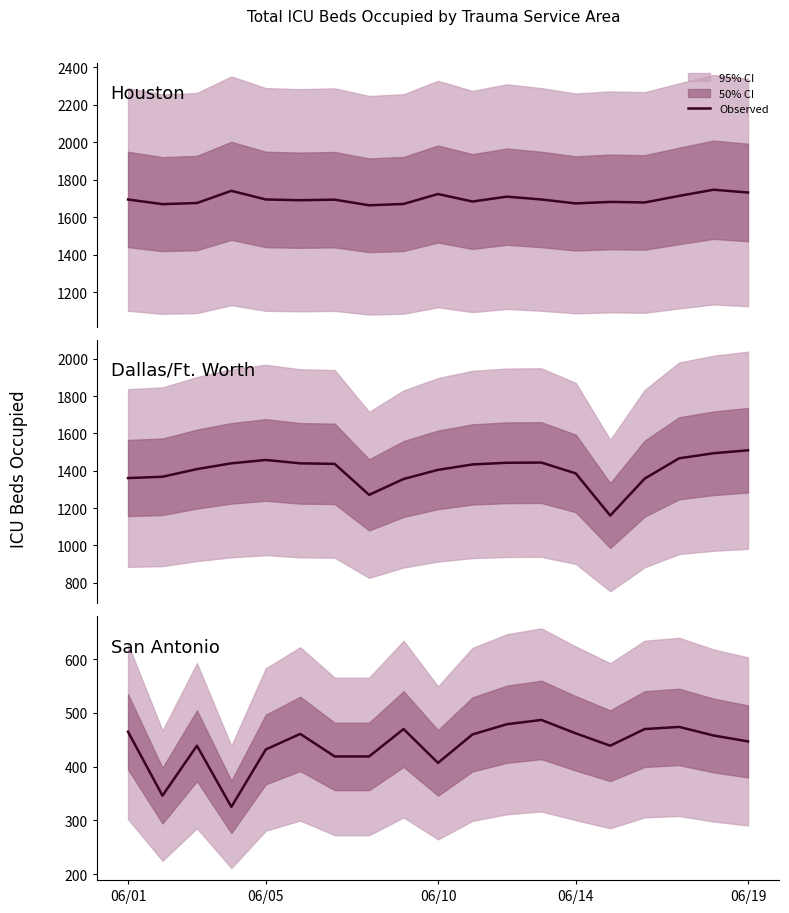

What is the lowest value of the Dallas/Ft. Worth series?

1160